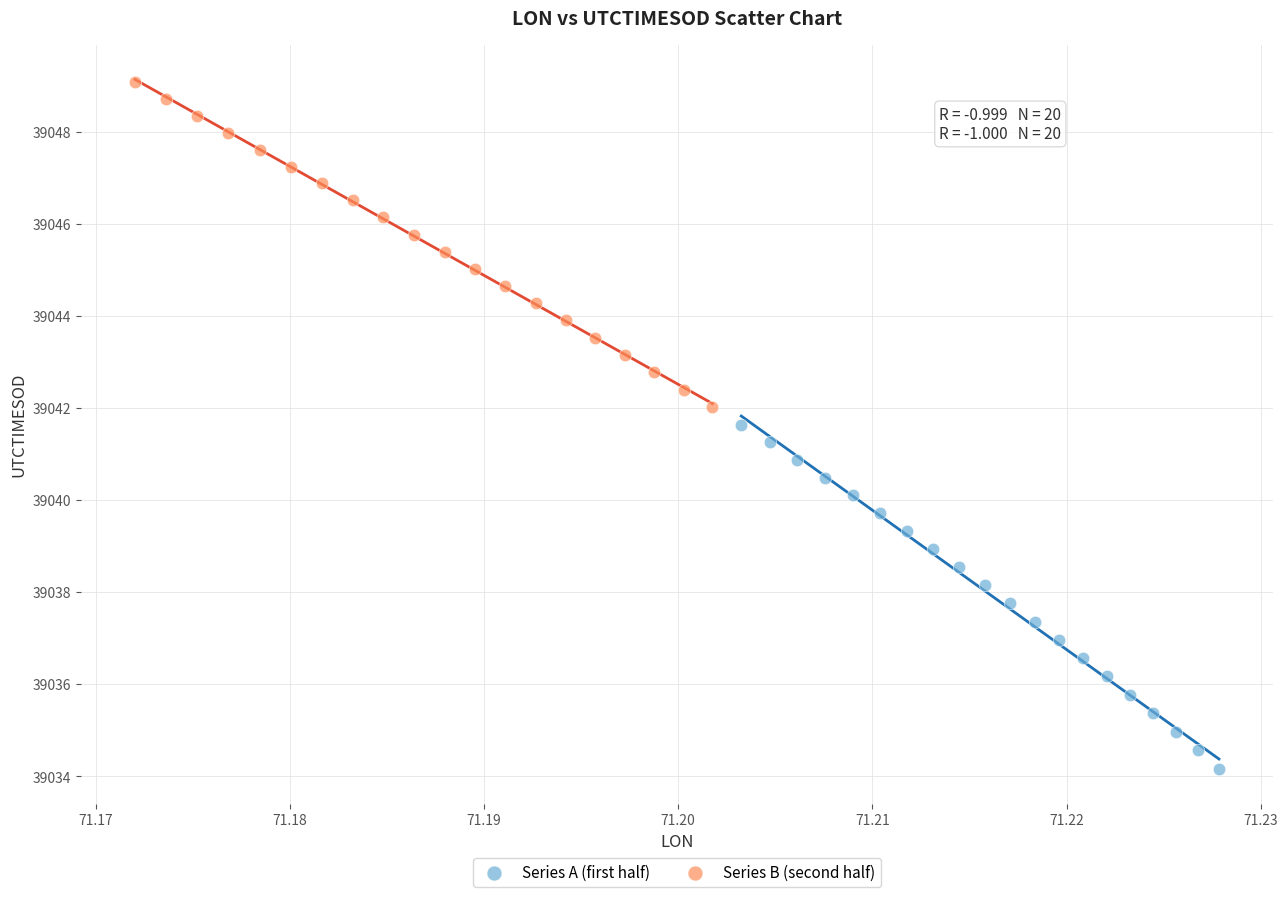

Which series has the largest Y range (max minus min)?

Series A (first half)